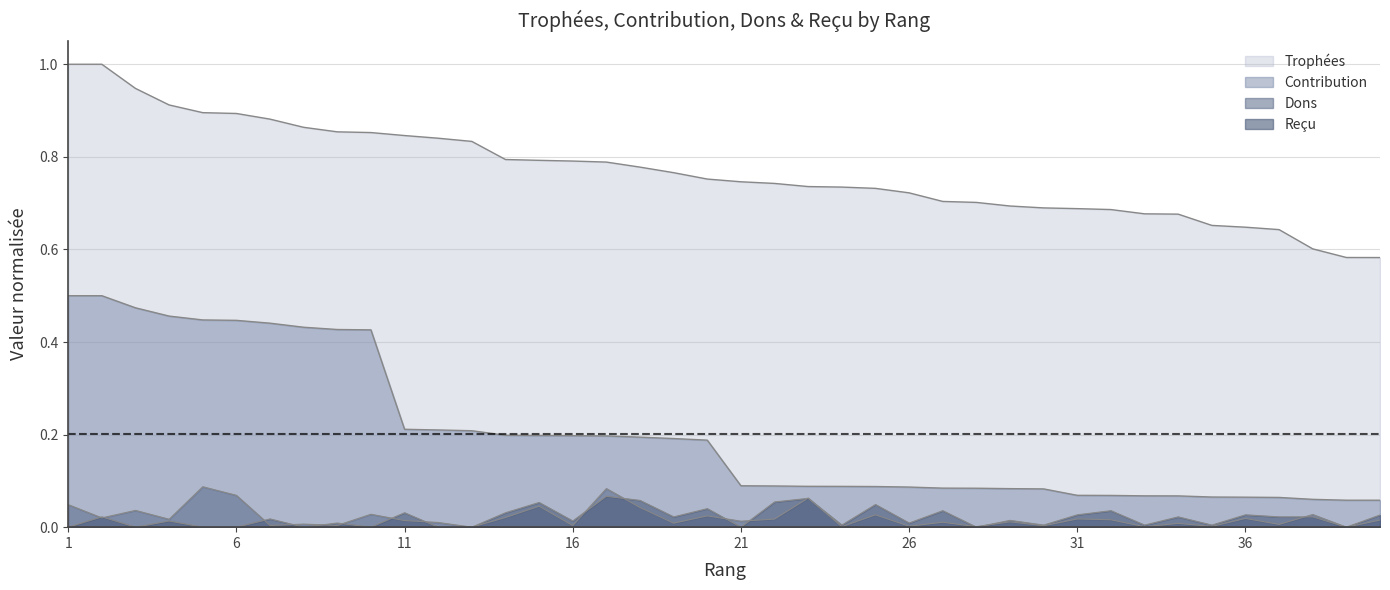

Reading left to right, extract all data points from this chart.

Trophées: 1=1.0	2=1.0	3=0.9	4=0.9	5=0.9	6=0.9	7=0.9	8=0.9	9=0.9	10=0.9	11=0.8	12=0.8	13=0.8	14=0.8	15=0.8	16=0.8	17=0.8	18=0.8	19=0.8	20=0.8	21=0.7	22=0.7	23=0.7	24=0.7	25=0.7	26=0.7	27=0.7	28=0.7	29=0.7	30=0.7	31=0.7	32=0.7	33=0.7	34=0.7	35=0.7	36=0.6	37=0.6	38=0.6	39=0.6	40=0.6
Contribution: 1=0.5	2=0.5	3=0.5	4=0.5	5=0.4	6=0.4	7=0.4	8=0.4	9=0.4	10=0.4	11=0.2	12=0.2	13=0.2	14=0.2	15=0.2	16=0.2	17=0.2	18=0.2	19=0.2	20=0.2	21=0.1	22=0.1	23=0.1	24=0.1	25=0.1	26=0.1	27=0.1	28=0.1	29=0.1	30=0.1	31=0.1	32=0.1	33=0.1	34=0.1	35=0.1	36=0.1	37=0.1	38=0.1	39=0.1	40=0.1
Dons: 1=0.0	2=0.0	3=0.0	4=0.0	5=0.1	6=0.1	7=0.0	8=0.0	9=0.0	10=0.0	11=0.0	12=0.0	13=0.0	14=0.0	15=0.0	16=0.0	17=0.1	18=0.0	19=0.0	20=0.0	21=0.0	22=0.0	23=0.1	24=0.0	25=0.0	26=0.0	27=0.0	28=0.0	29=0.0	30=0.0	31=0.0	32=0.0	33=0.0	34=0.0	35=0.0	36=0.0	37=0.0	38=0.0	39=0.0	40=0.0
Reçu: 1=0.0	2=0.0	3=0.0	4=0.0	5=0.0	6=0.0	7=0.0	8=0.0	9=0.0	10=0.0	11=0.0	12=0.0	13=0.0	14=0.0	15=0.1	16=0.0	17=0.1	18=0.1	19=0.0	20=0.0	21=0.0	22=0.1	23=0.1	24=0.0	25=0.0	26=0.0	27=0.0	28=0.0	29=0.0	30=0.0	31=0.0	32=0.0	33=0.0	34=0.0	35=0.0	36=0.0	37=0.0	38=0.0	39=0.0	40=0.0